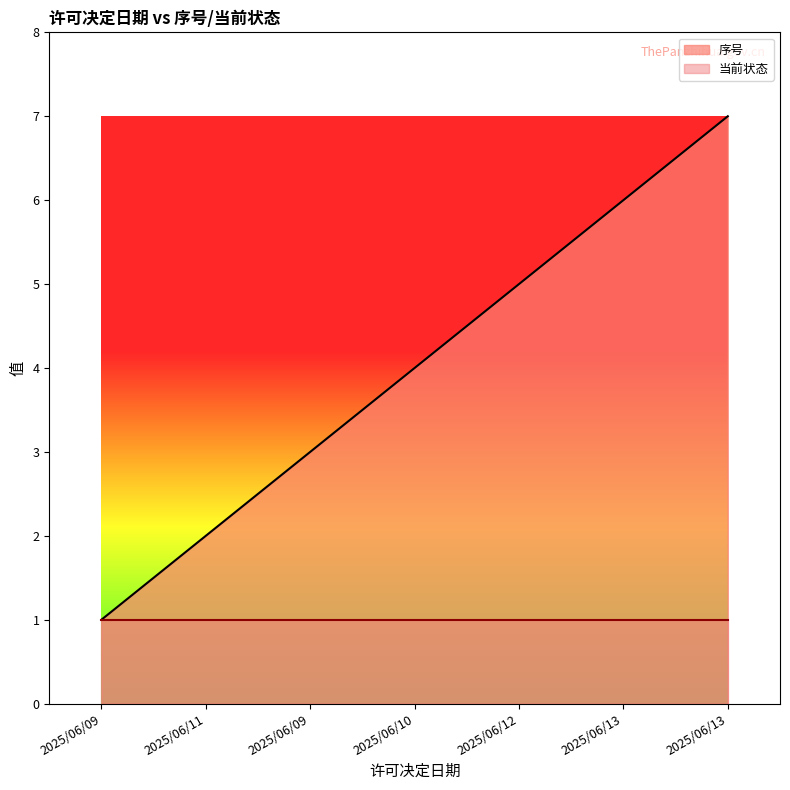

True or false: the data shows 7 at 2025/06/13.

True